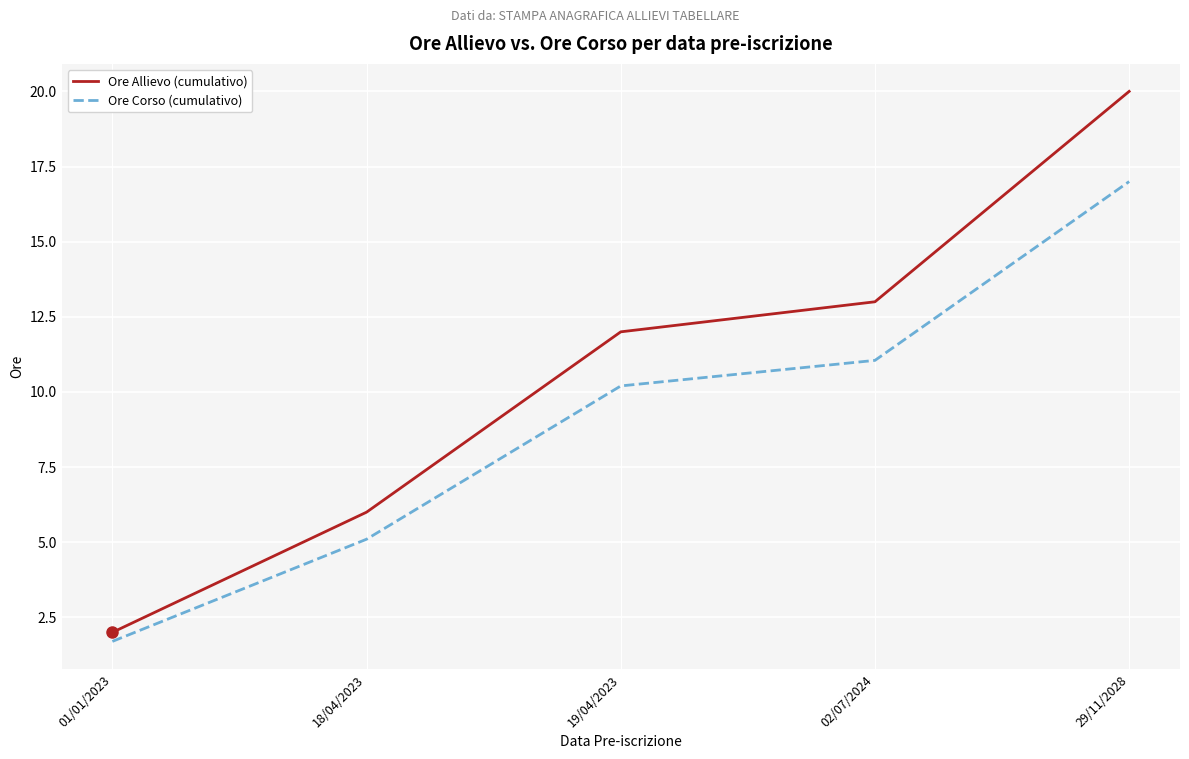

True or false: Ore Corso (cumulativo) has a value of 19.2 at 02/07/2024.

False